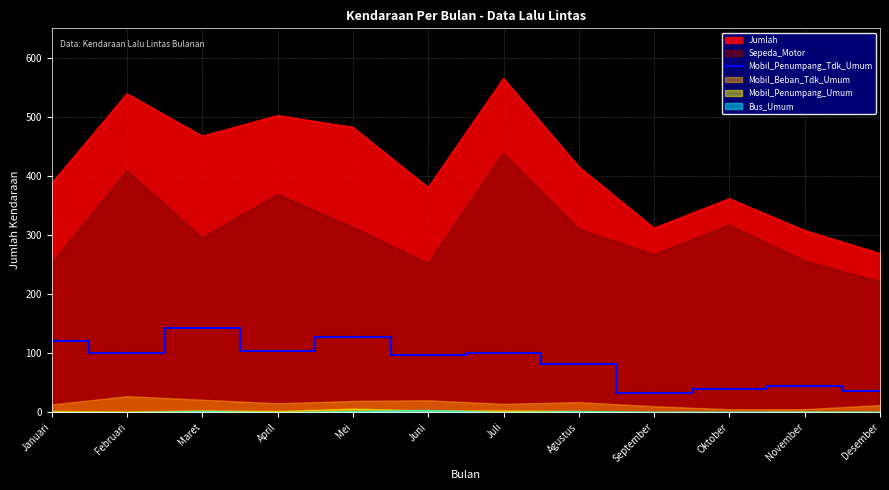

Reading right to left, list all the values displayed in this chart.

35	45	39	33	81	101	97	127	104	142	101	121